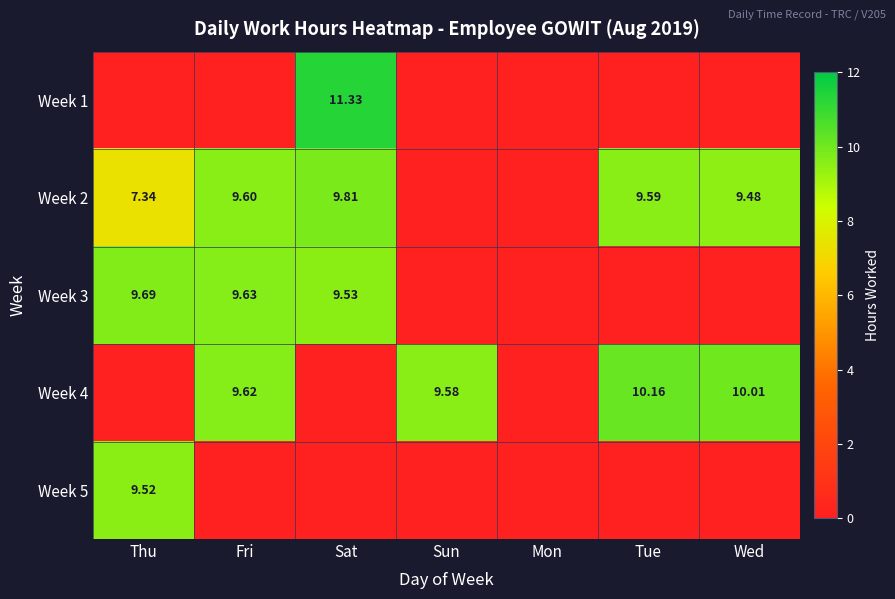

Is the value of Week 2 at Tue greater than the value of Week 1 at Sat?

No